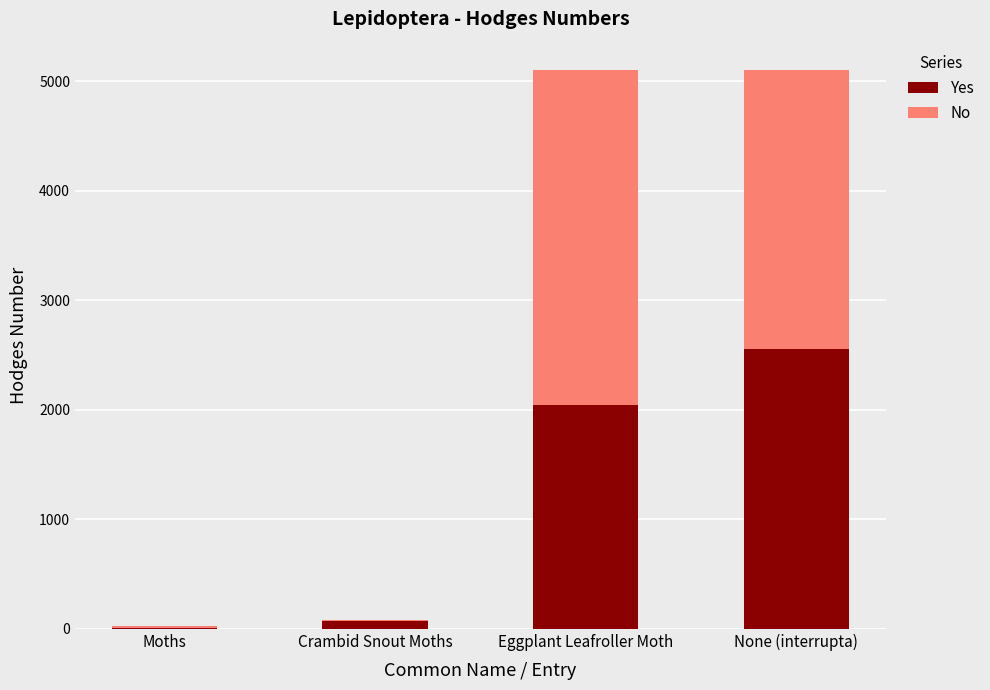

What is the total value across all series at None (interrupta)?

5108.0